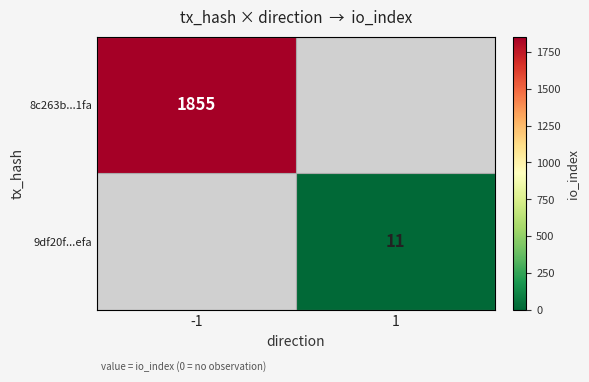

Between 1 and -1, which is larger?

-1